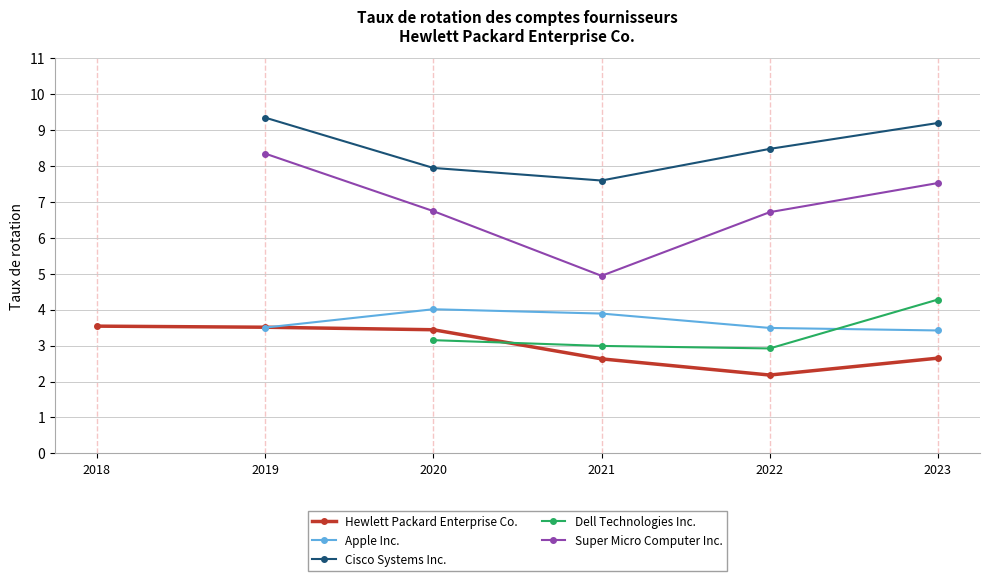

Which category has the highest value across all series?

2019